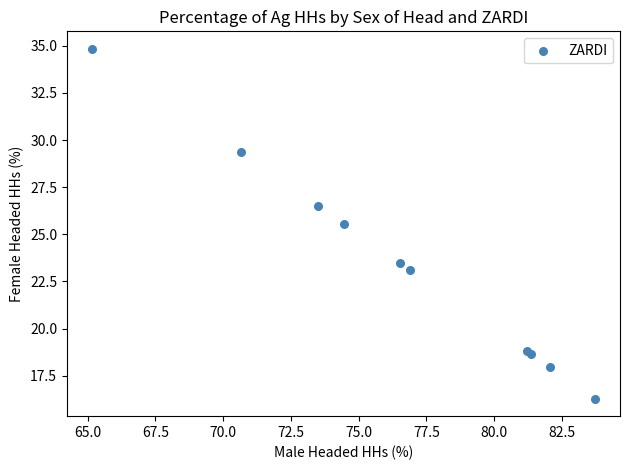

What Y value in the scatter plot is closest to 25?

25.6